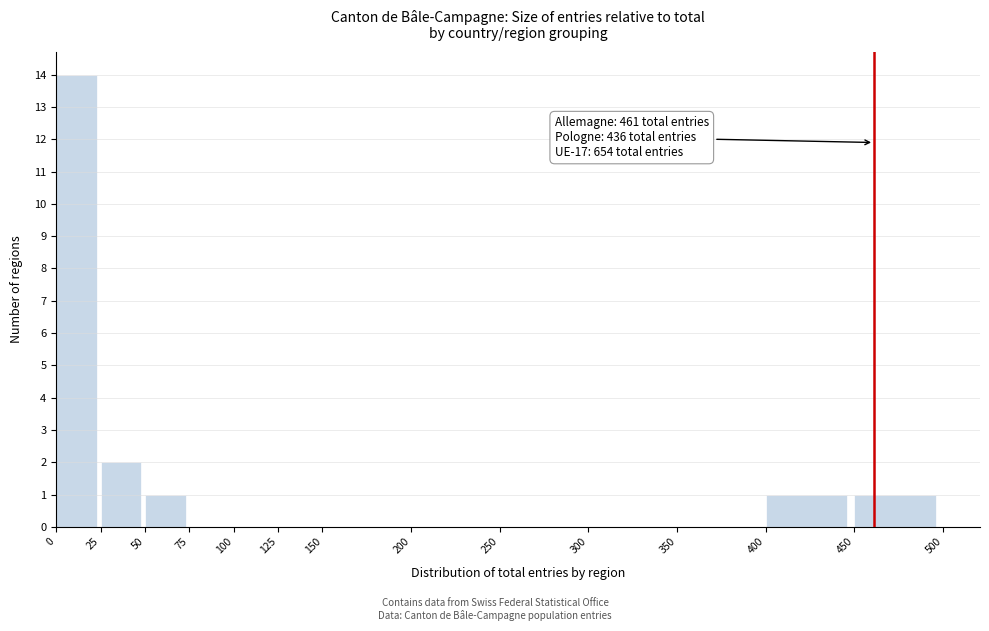

Over which range of the x-axis is the bar tallest?

0 to 25